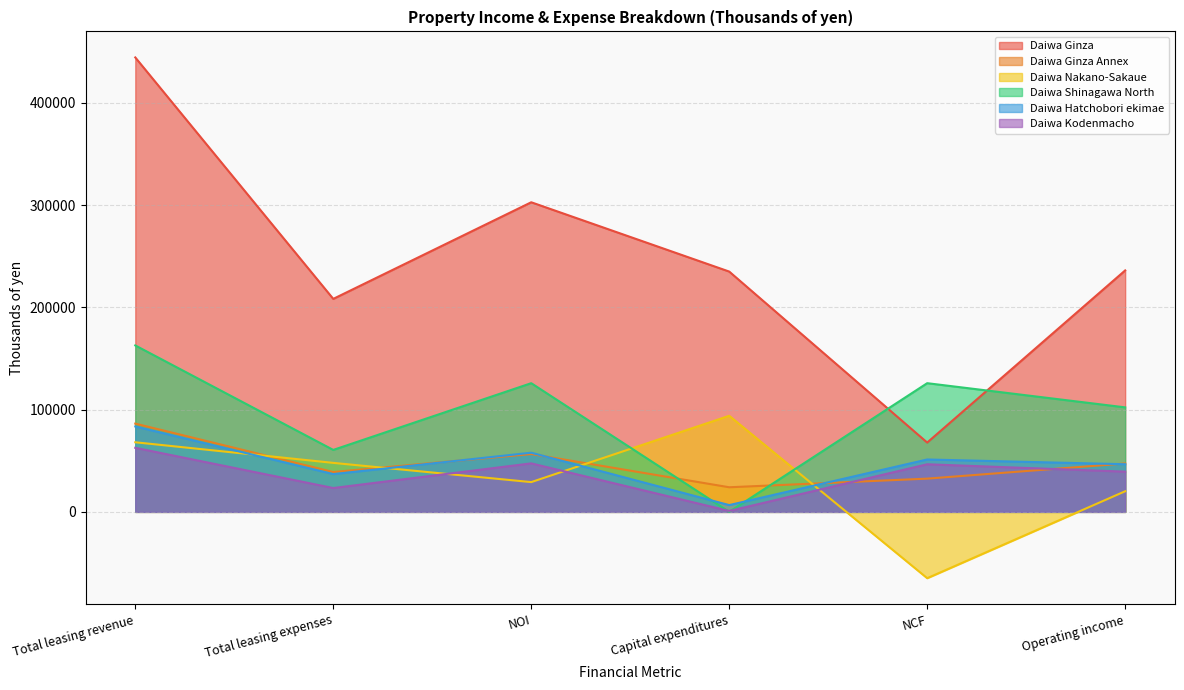

Is the value of Daiwa Nakano-Sakaue at Operating income greater than the value of Daiwa Shinagawa North at NCF?

No